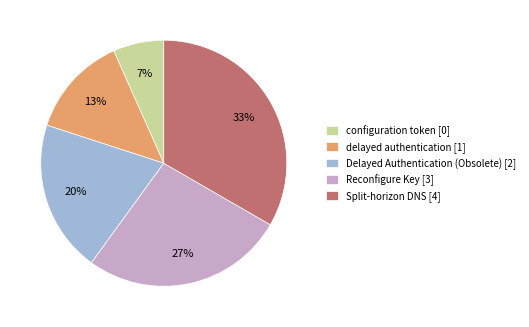

True or false: Delayed Authentication (Obsolete) [2] accounts for 20% of the total.

True